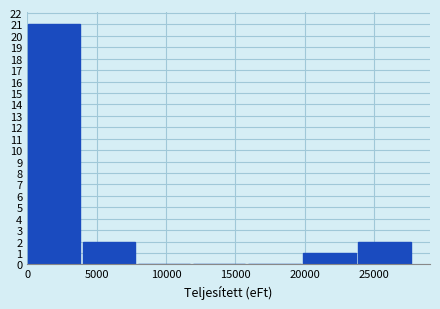

How tall is the bar that spans 4000 to 8000 on the x-axis? Neither the bar edges nor the heights are printed on the chart, so give them approximately, as read against the axes.

2